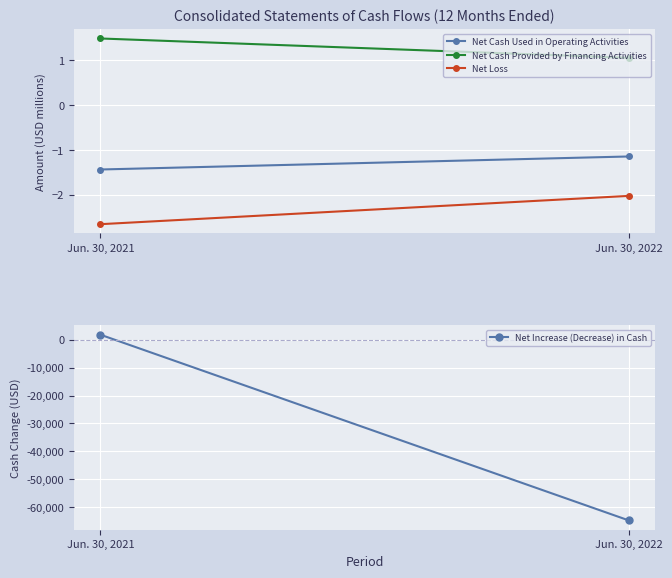

What is the value of the Net Increase (Decrease) in Cash point at the 2nd from the left?

-64752.0